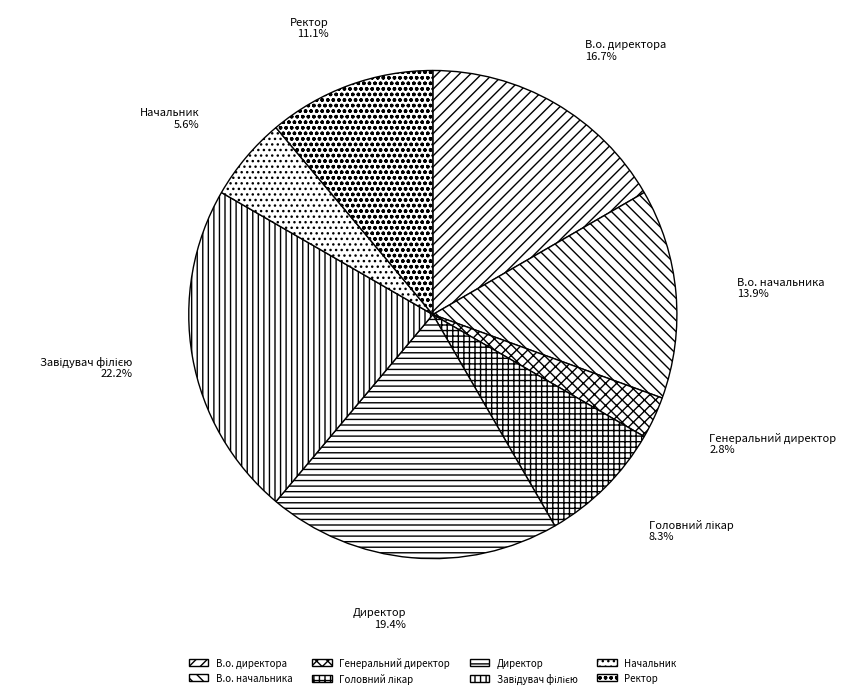

Is it true that Директор is 34% of the pie?

False